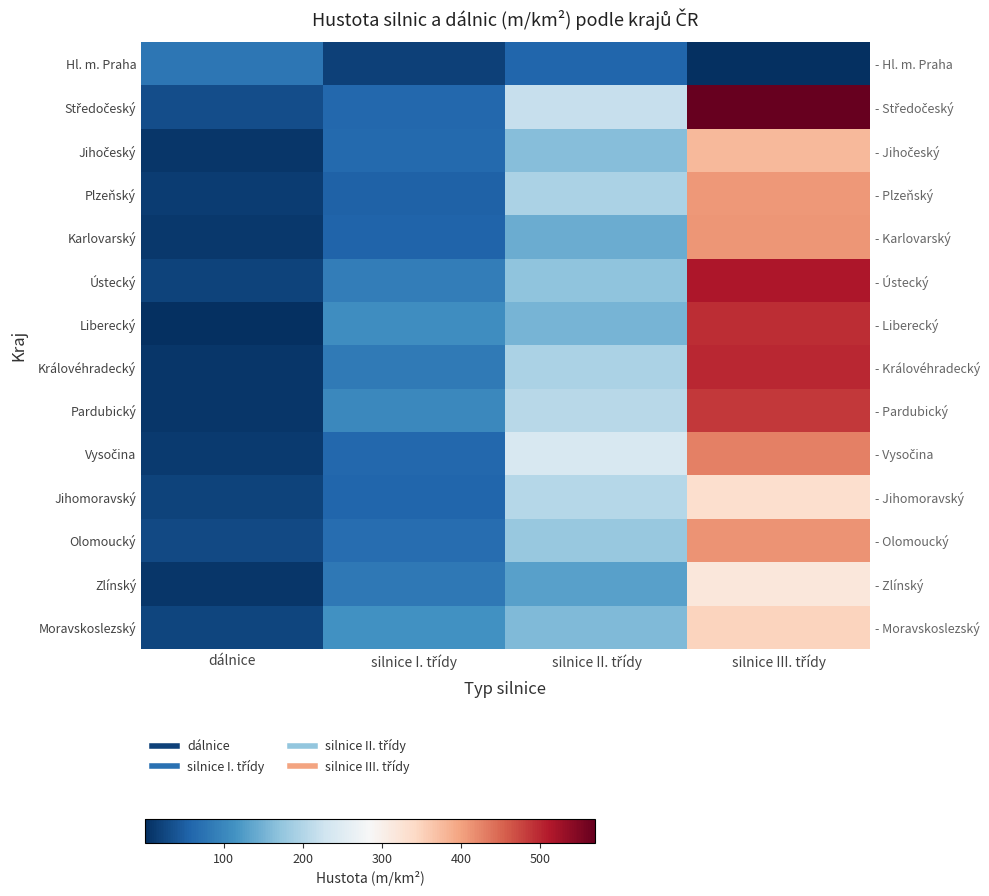

What is the difference between the highest and lowest values at silnice I. třídy?

91.6